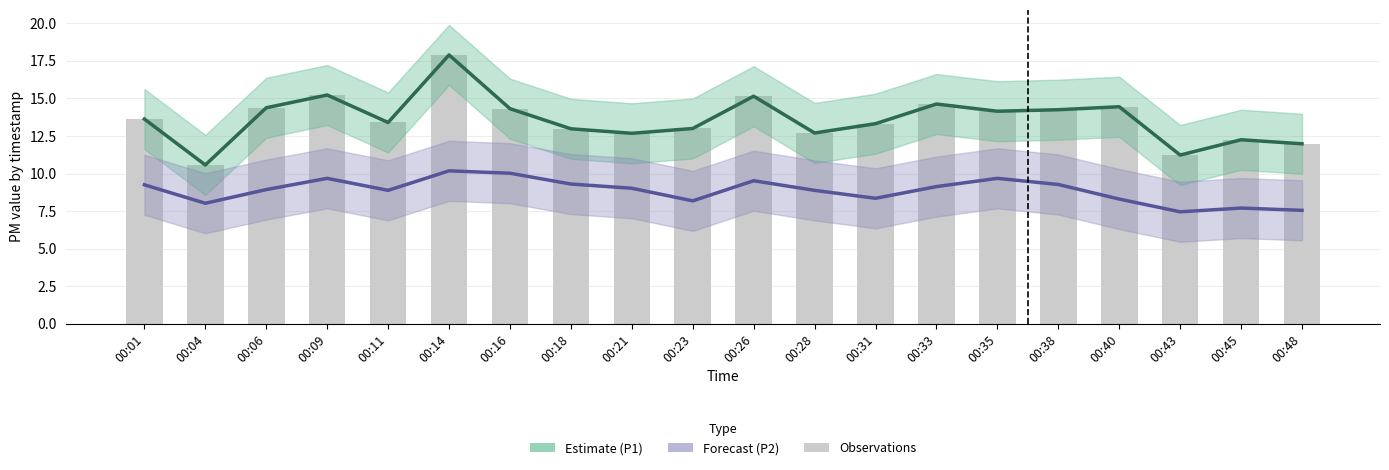

At which label is P2 mean closest to 8?

00:04